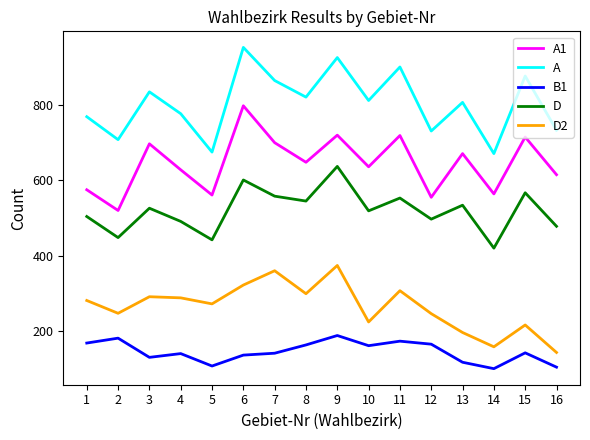

Is the value of D2 at 16 greater than the value of A at 2?

No